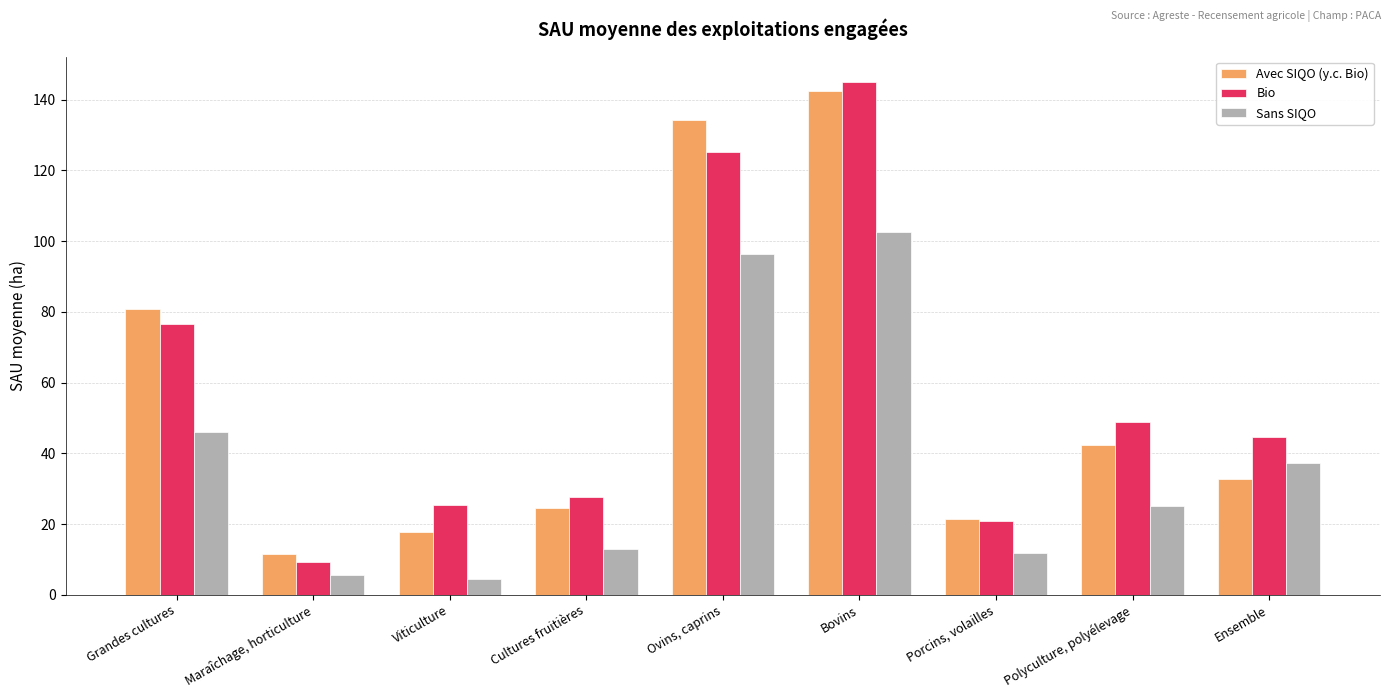

Is it true that Bio equals 20.8 at Porcins, volailles?

True